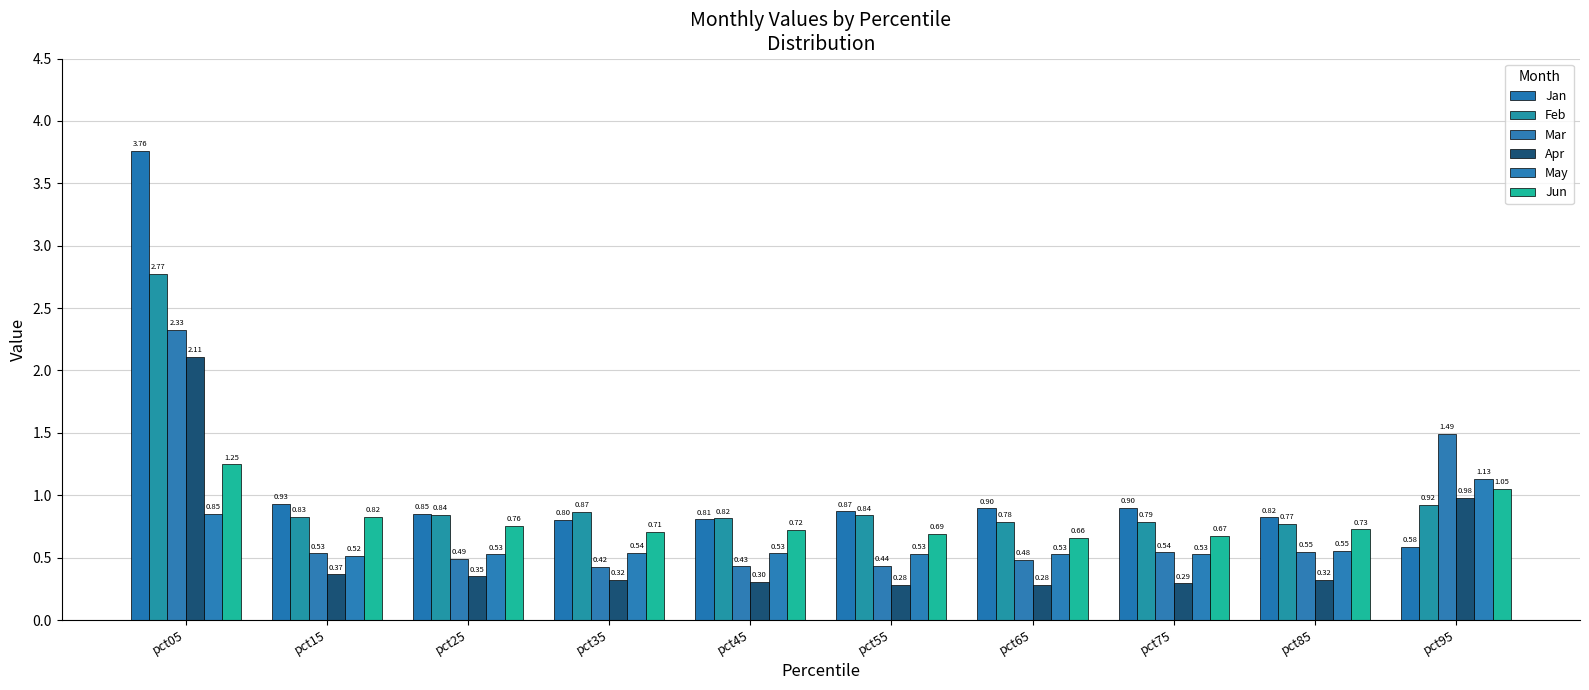

List the labels in order of May value, largest first.

pct95, pct05, pct85, pct35, pct45, pct55, pct25, pct65, pct75, pct15